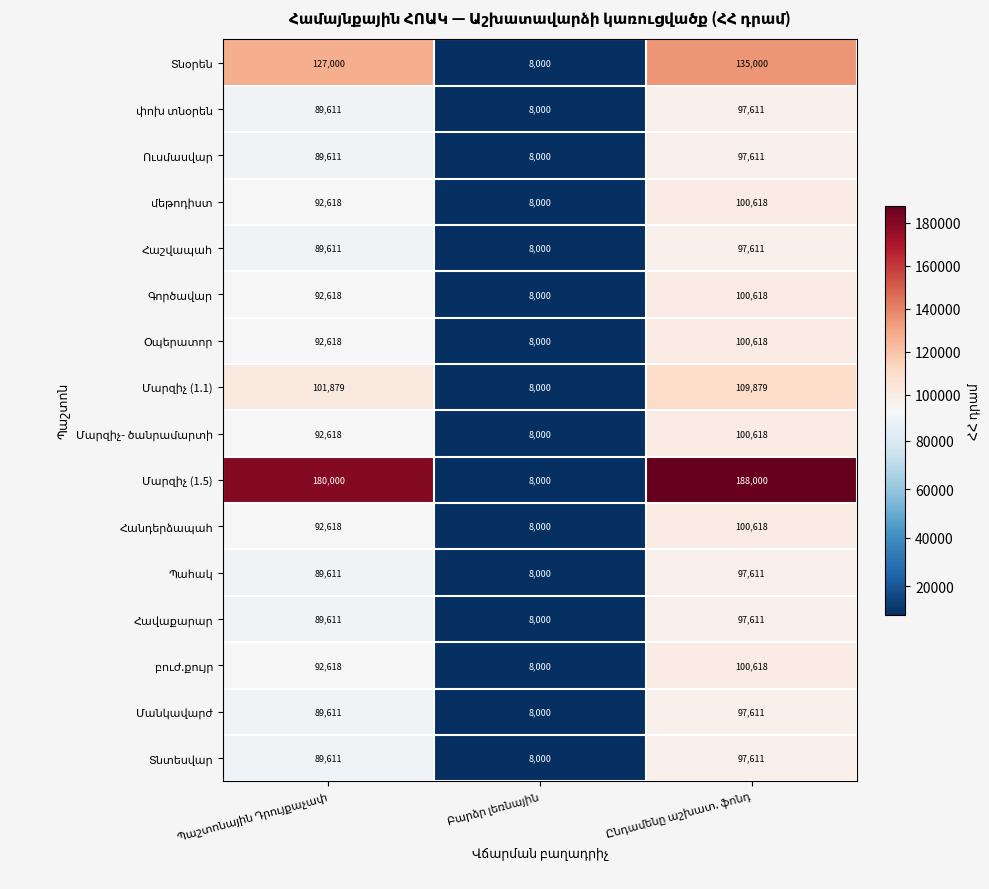

What is the smallest value displayed?

8000